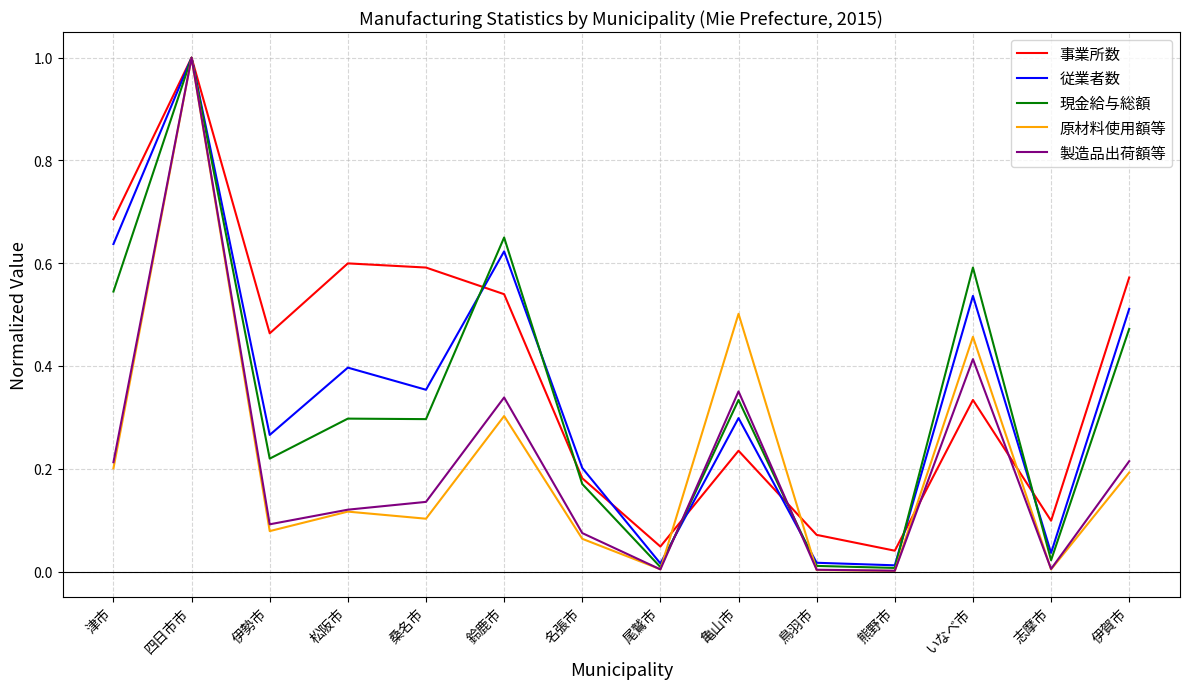

Which series changed the most between 松阪市 and 志摩市?

事業所数